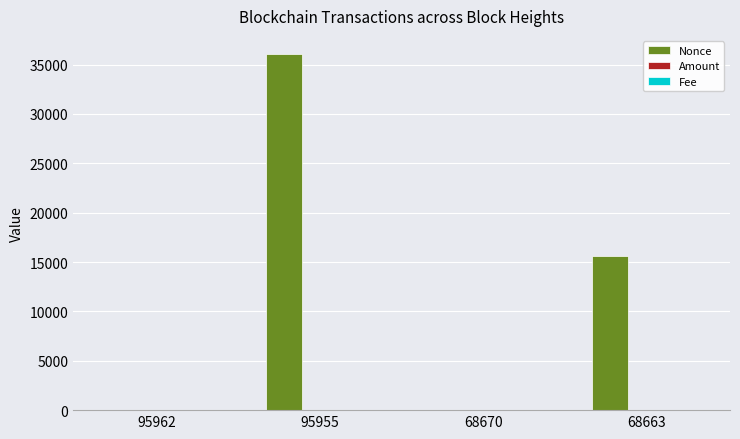

Which series changed the most between 95955 and 68670?

Nonce